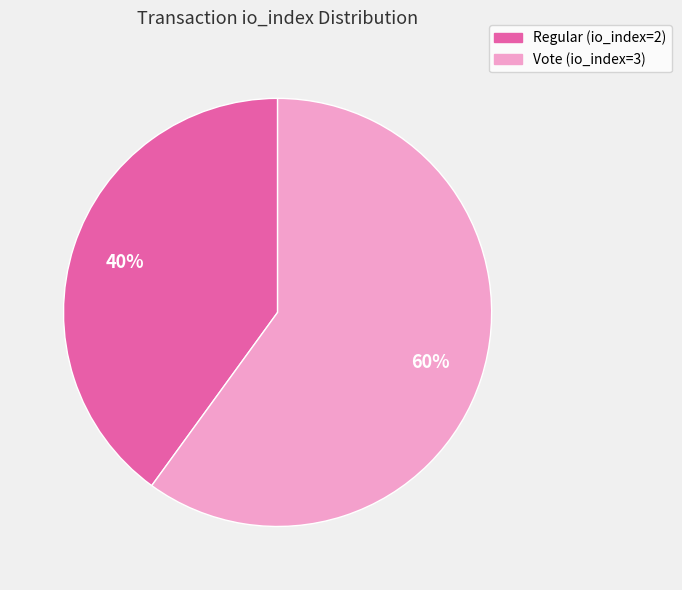

Is it true that Vote (io_index=3) is 60% of the pie?

True